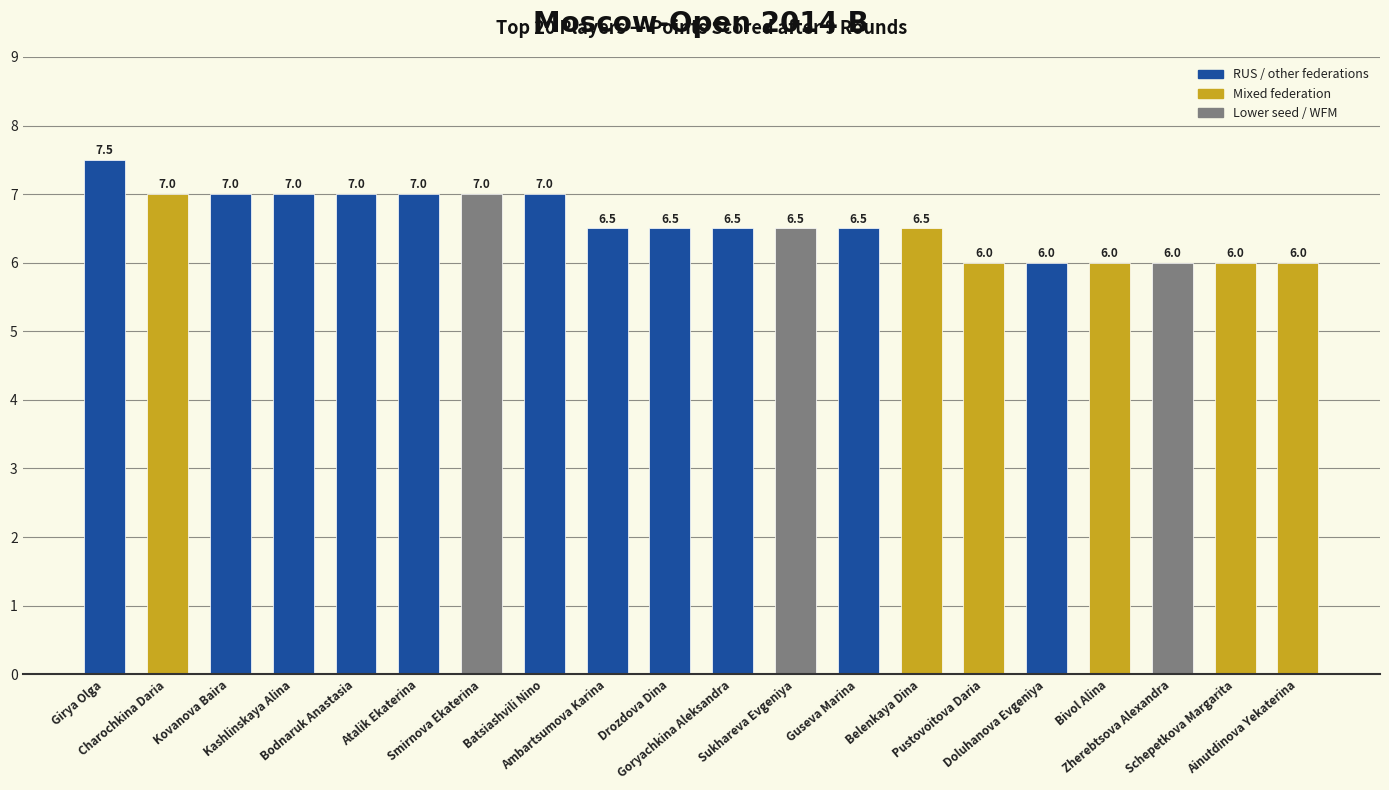

What is the minimum value shown in the chart?

6.0